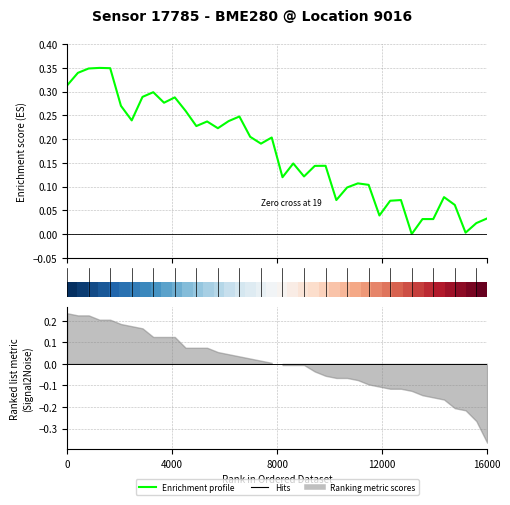

Does the chart have visible grid lines?

Yes